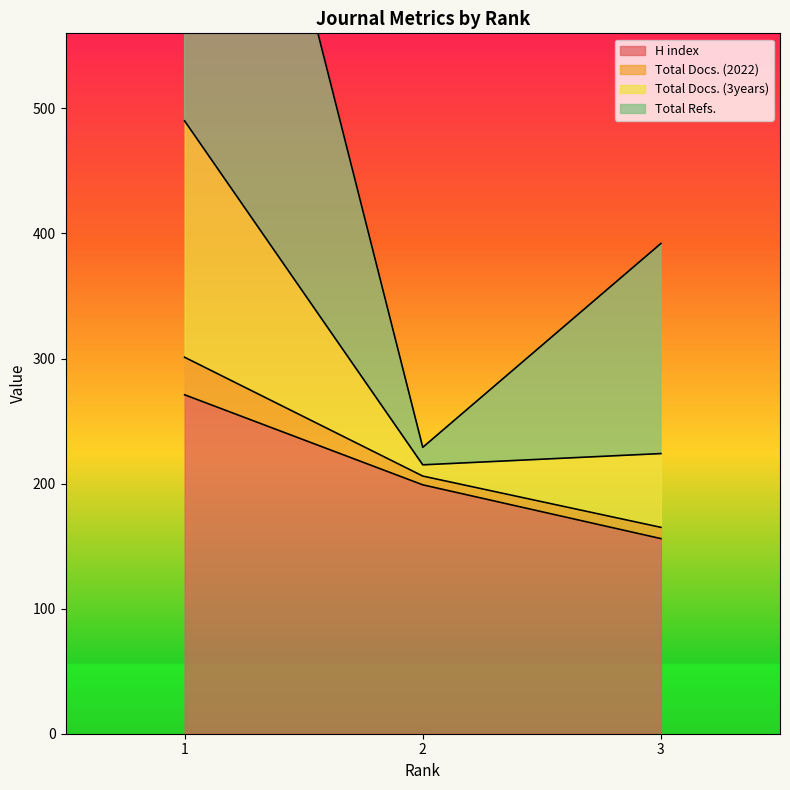

The value of Total Docs. (3years) at 2 is 315. True or false?

False